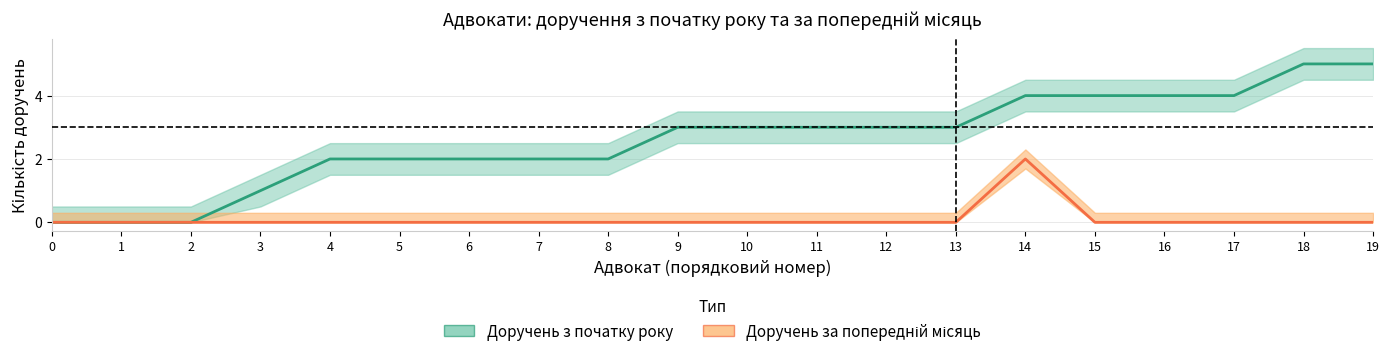

Read the Доручень з початку року value at 6.

2